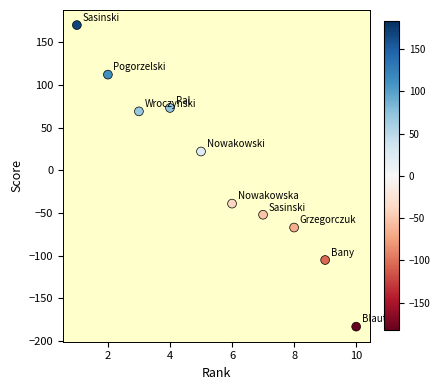

What is the average X value?

6